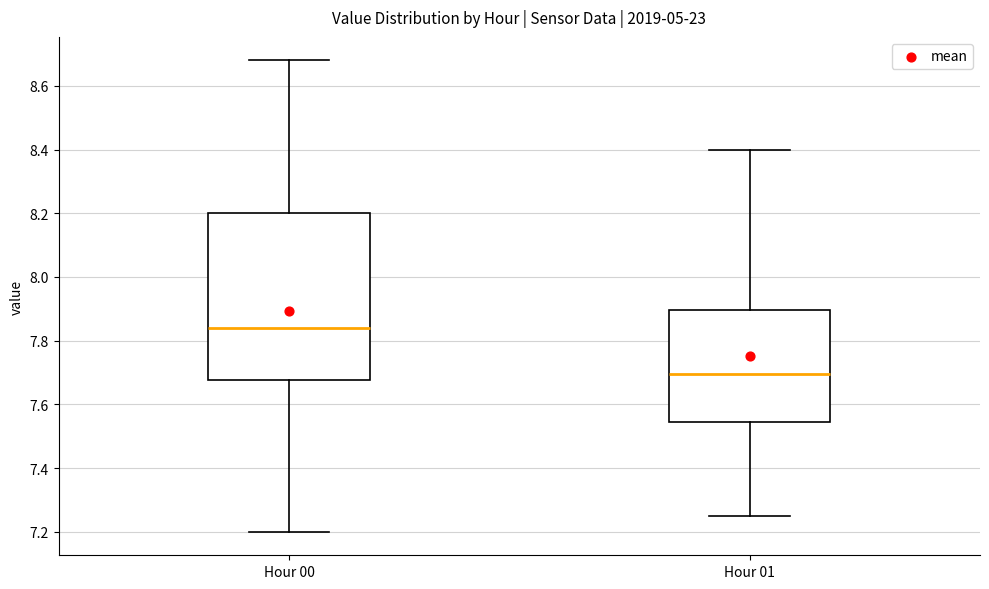

Which box has the highest median line?

Hour 00